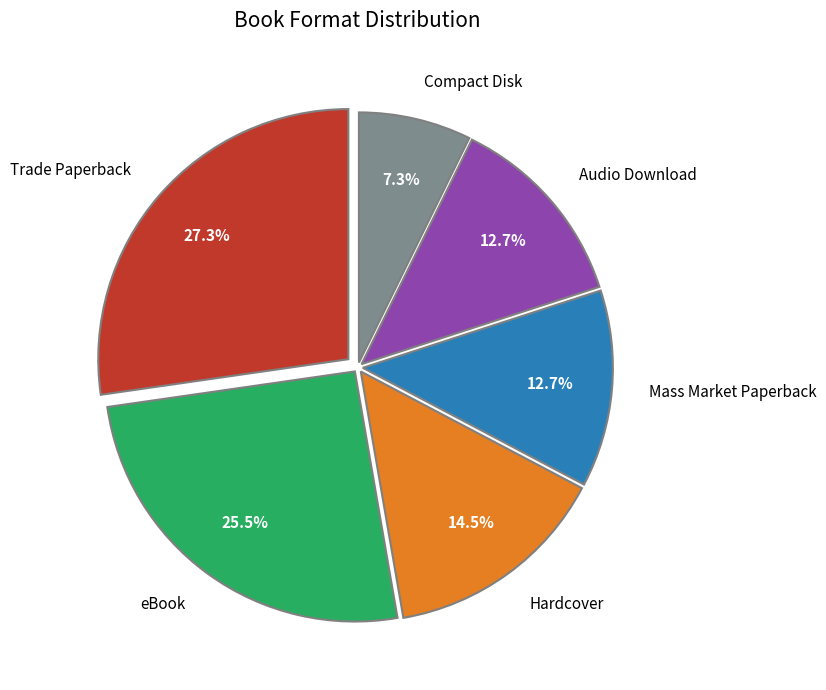

Is Compact Disk the majority of the pie?

No